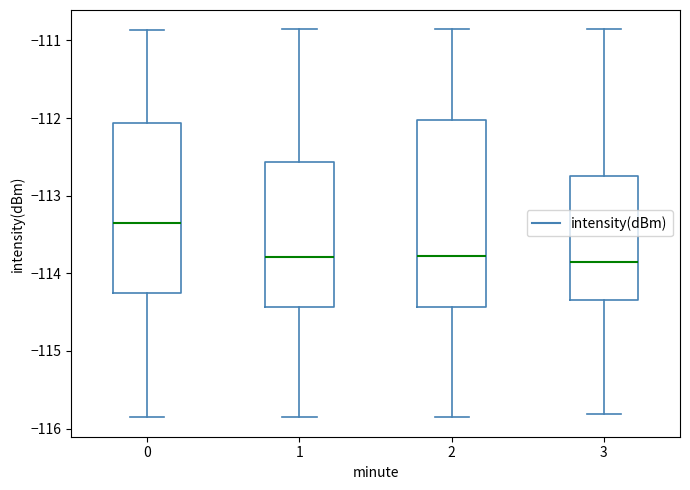

Which box is the tallest, from its lower edge to its upper edge?

2